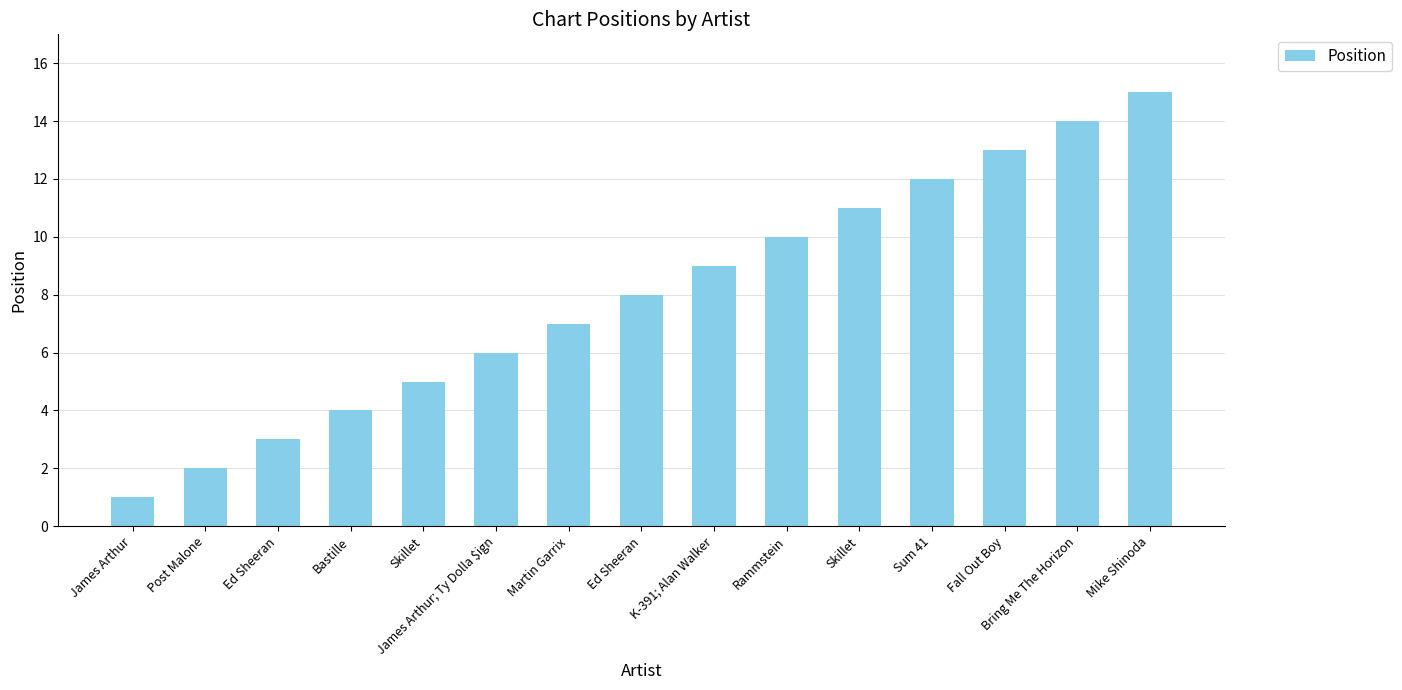

How many bars are there in total?

15